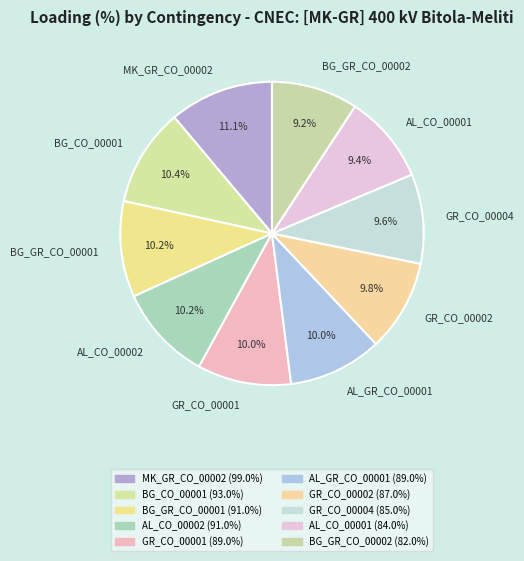

To the nearest percent, what is the difference between the AL_CO_00001 and GR_CO_00001 slice percentages?

1%